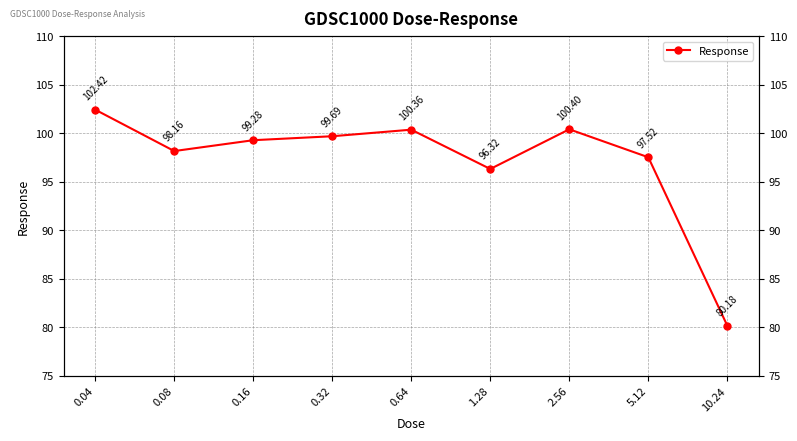

How many lines are shown in the chart?

1